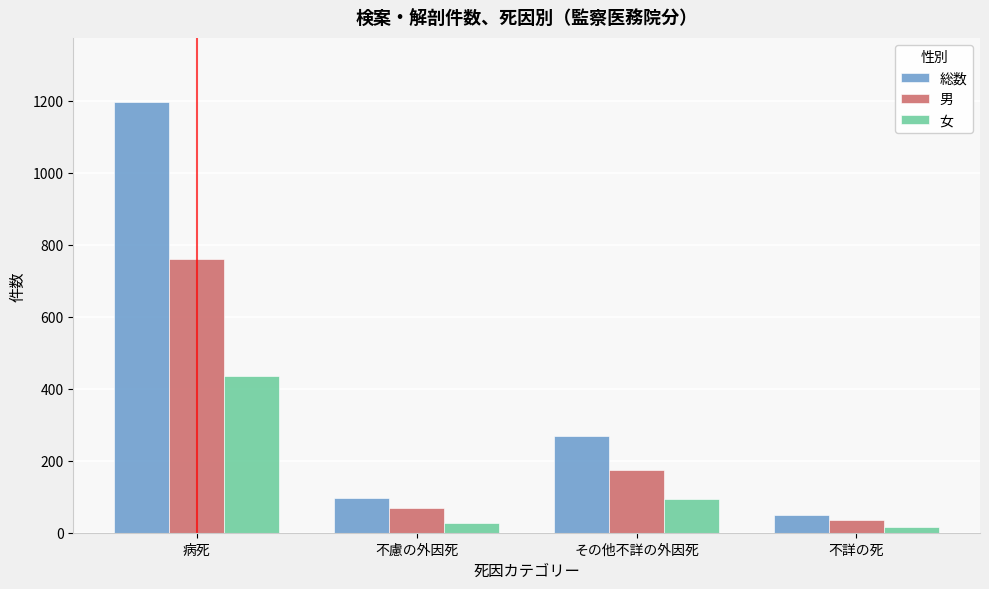

Reading left to right, transcribe all the data shown in this chart.

総数: 1196	96	269	49
男: 761	68	173	34
女: 435	28	95	15